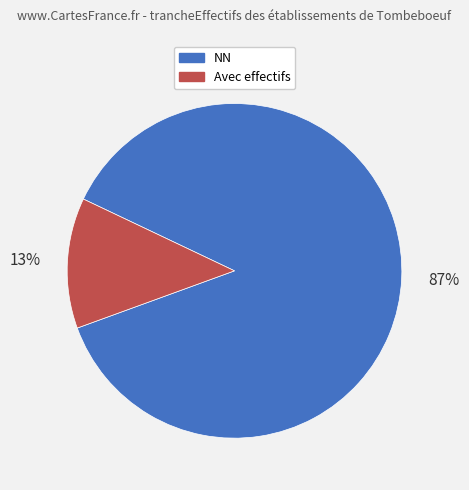

Count the number of slices in the pie.

2